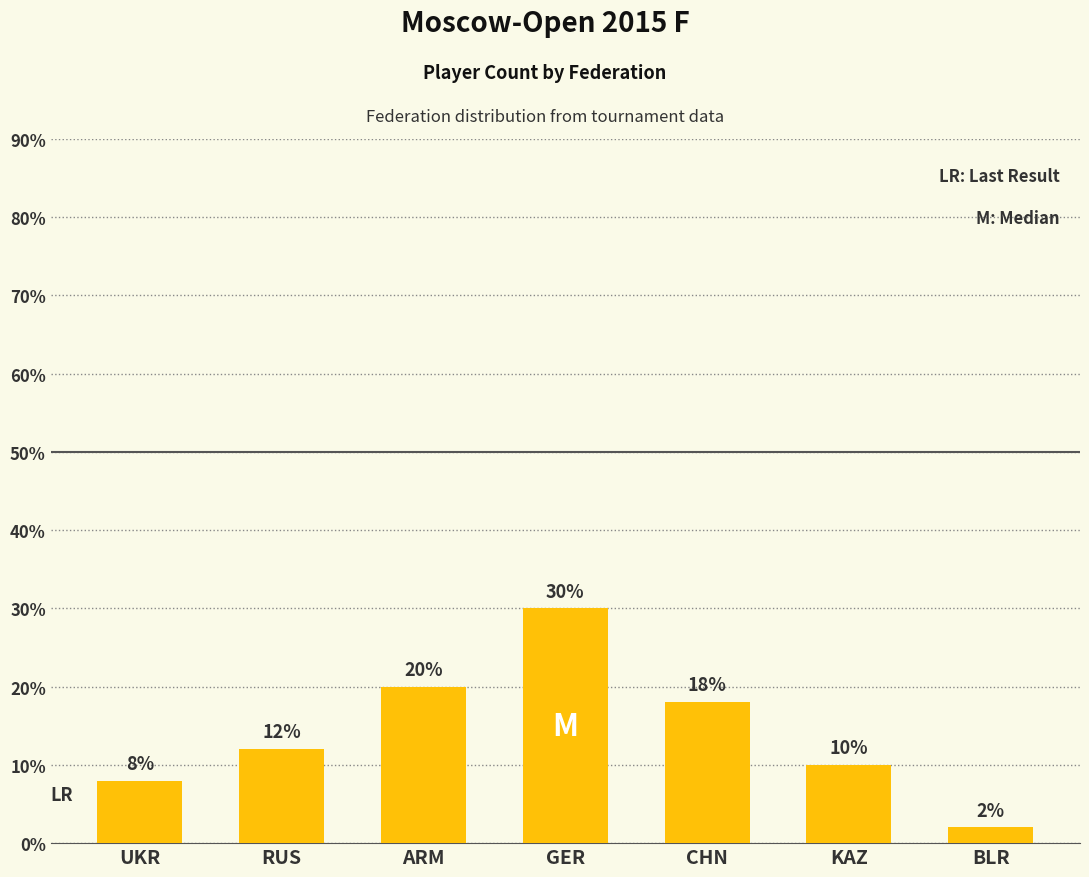

What is the label of the 6th bar from the left?

KAZ